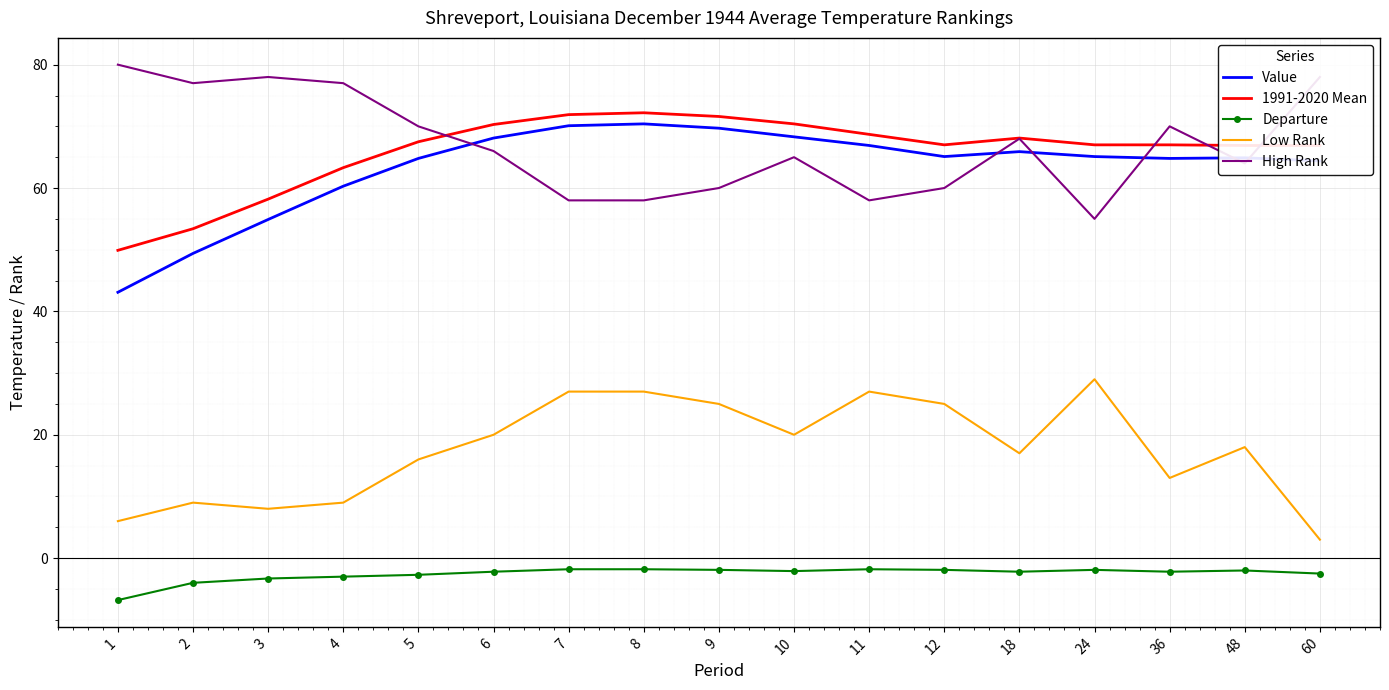

What is the average value of the 1991-2020 Mean series?

65.9